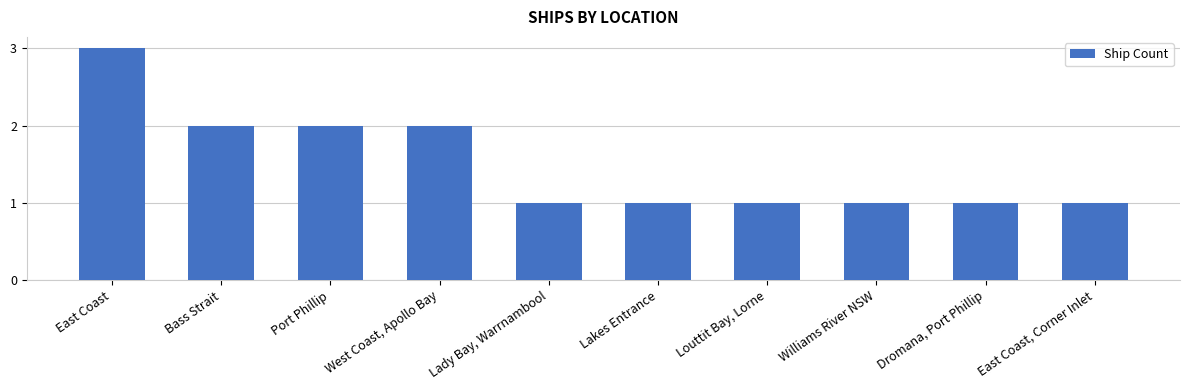

Which has a higher value, Williams River NSW or East Coast?

East Coast